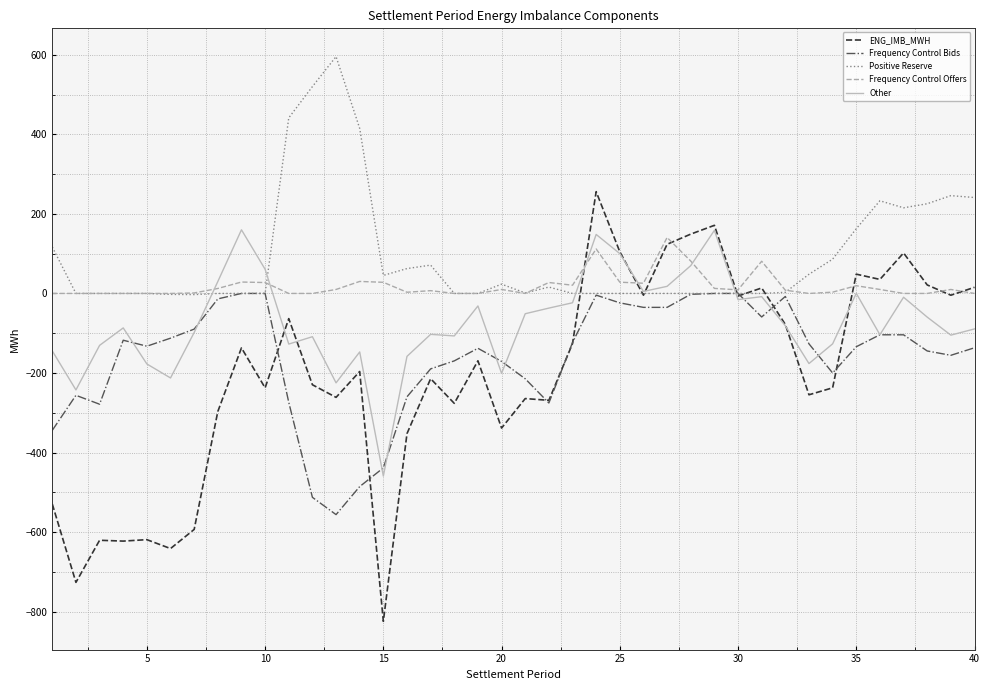

What is the minimum value shown in the chart?

-824.2